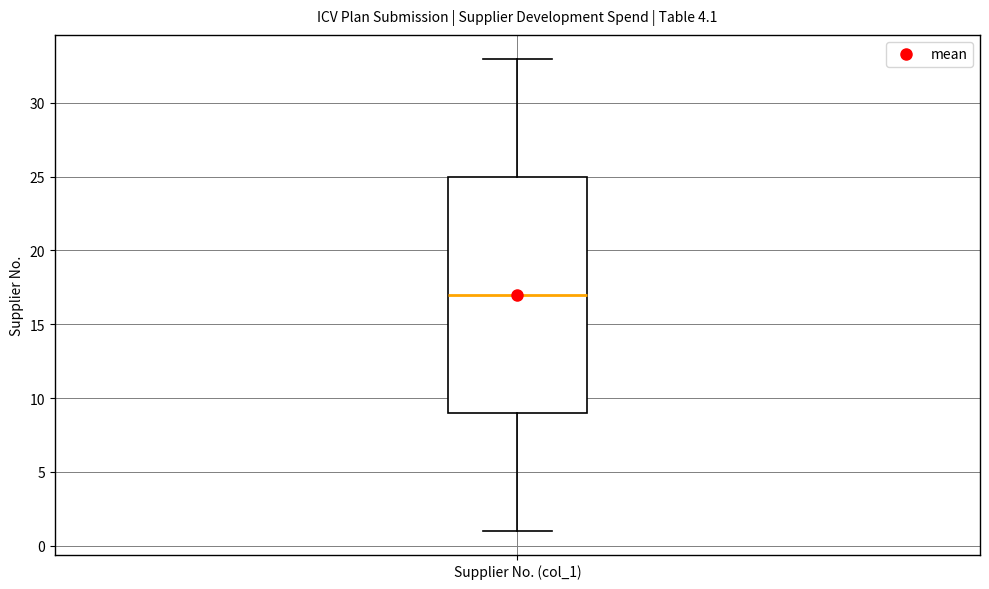

Where does the median line of the box for Supplier No. (col_1) sit on the y-axis? The values are not printed on the chart, so give them approximately, as read against the axis.

17